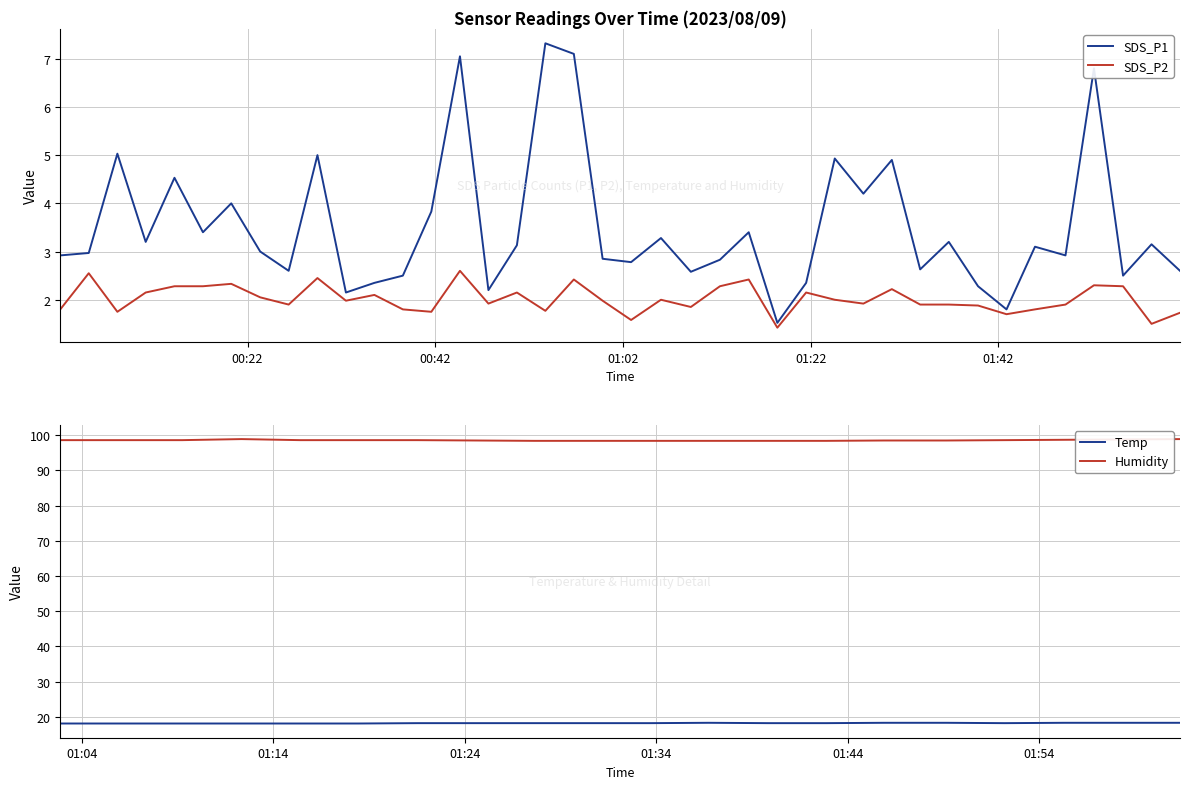

What is the highest value of the SDS_P1 series?

7.3